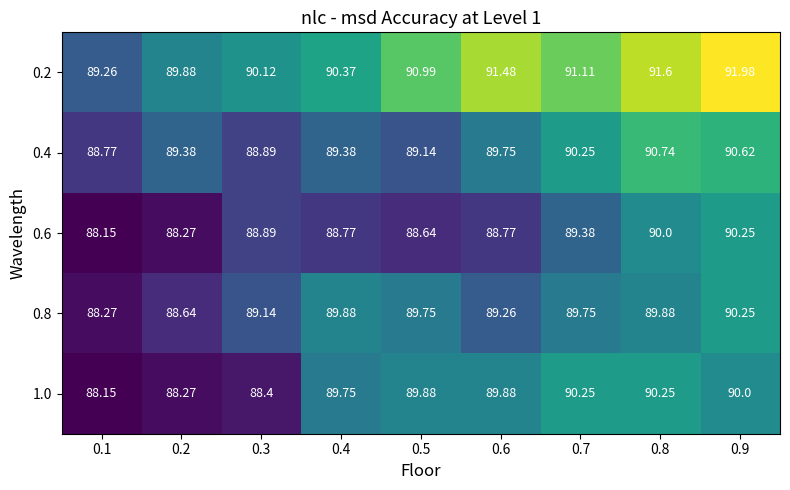

Which series has the largest range (max minus min)?

0.2